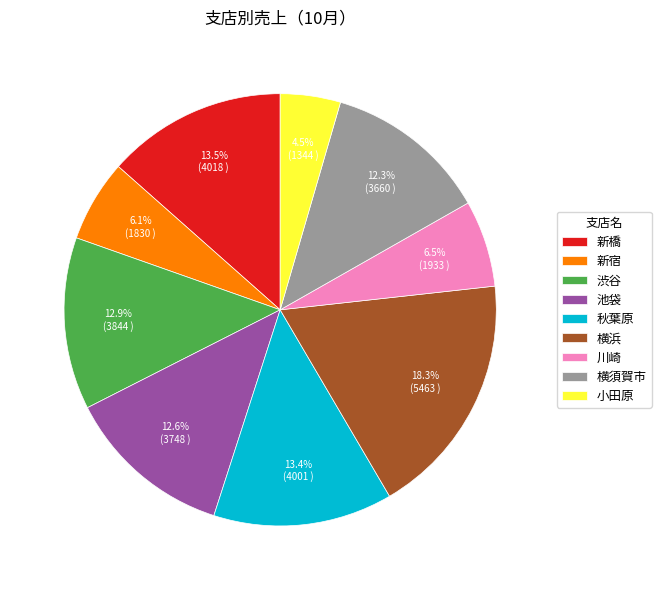

What is the largest slice in the pie chart?

横浜